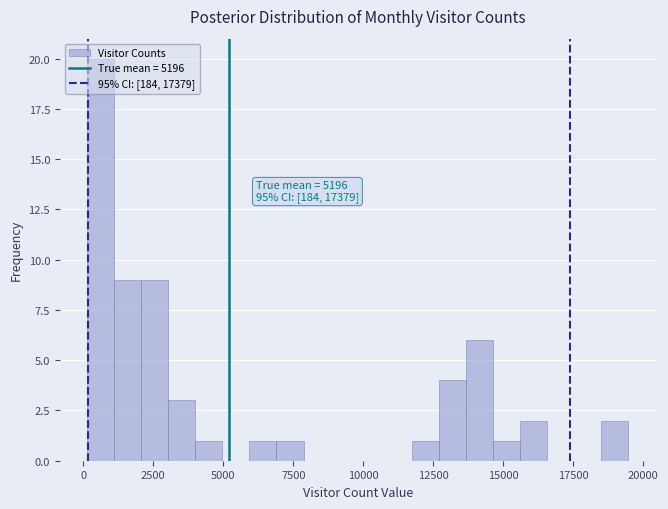

Read against the x-axis, roughly where is the centre of the tallest bar?

500